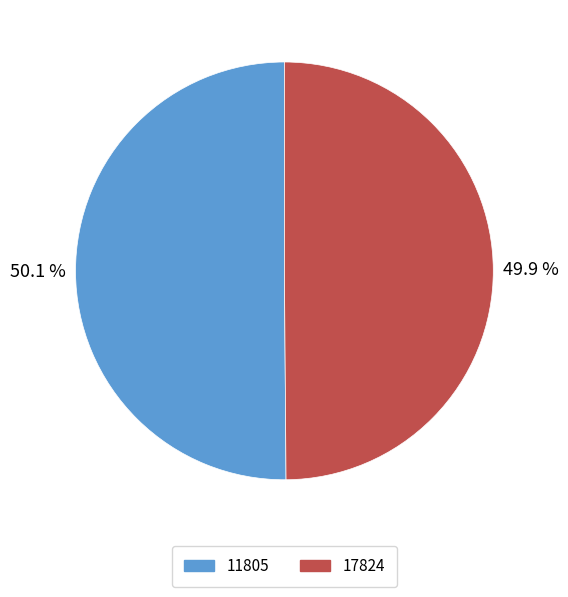

Is there any slice that represents more than half of the pie?

Yes